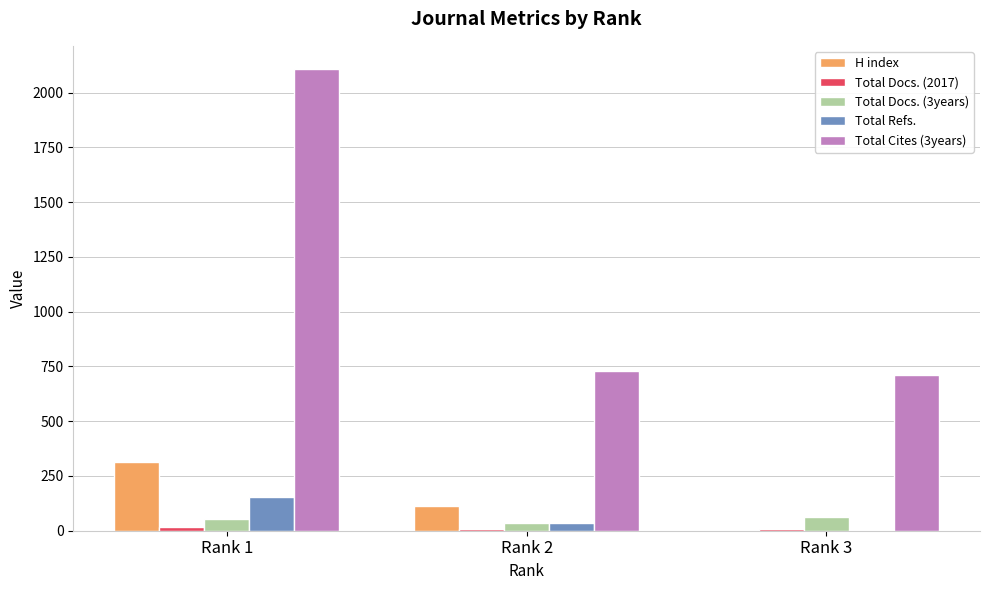

True or false: H index has a value of 0 at Rank 3.

True